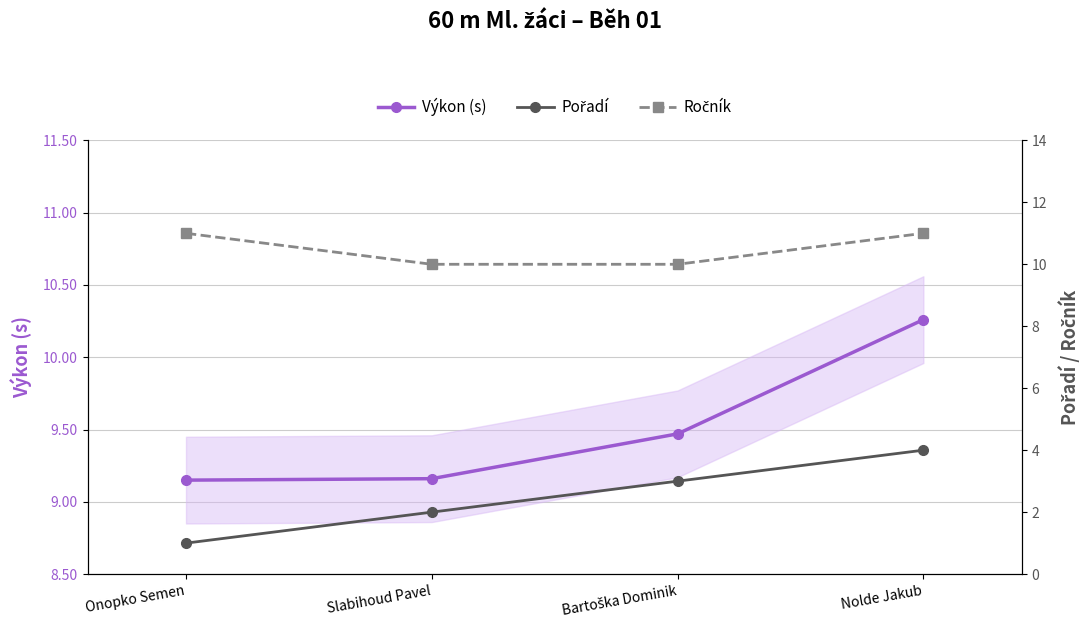

True or false: Ročník has more than 1 interior local peaks.

False